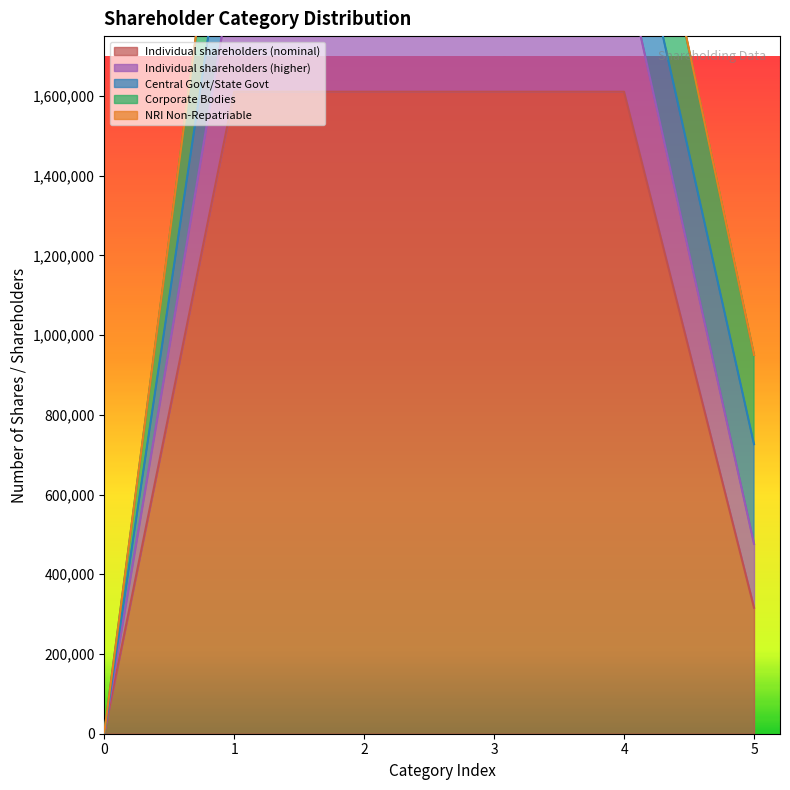

What is the value of the Individual shareholders (nominal) point at the 4th from the left?

1610487